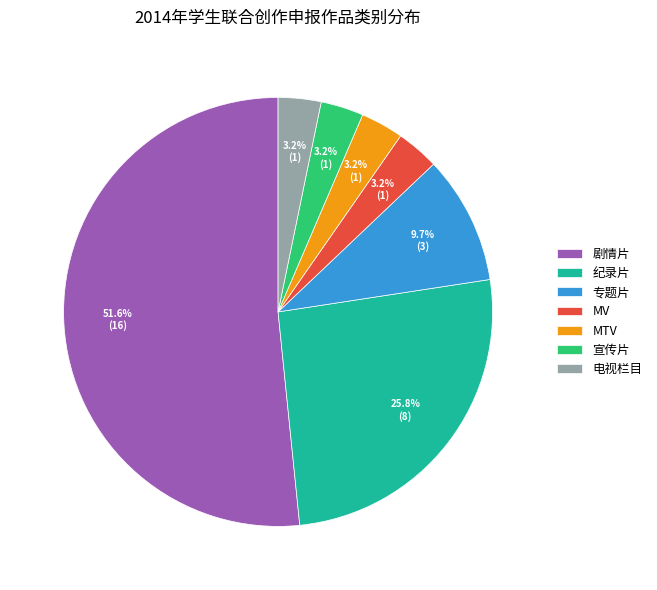

Combined, do 纪录片 and 专题片 account for over 50%?

No